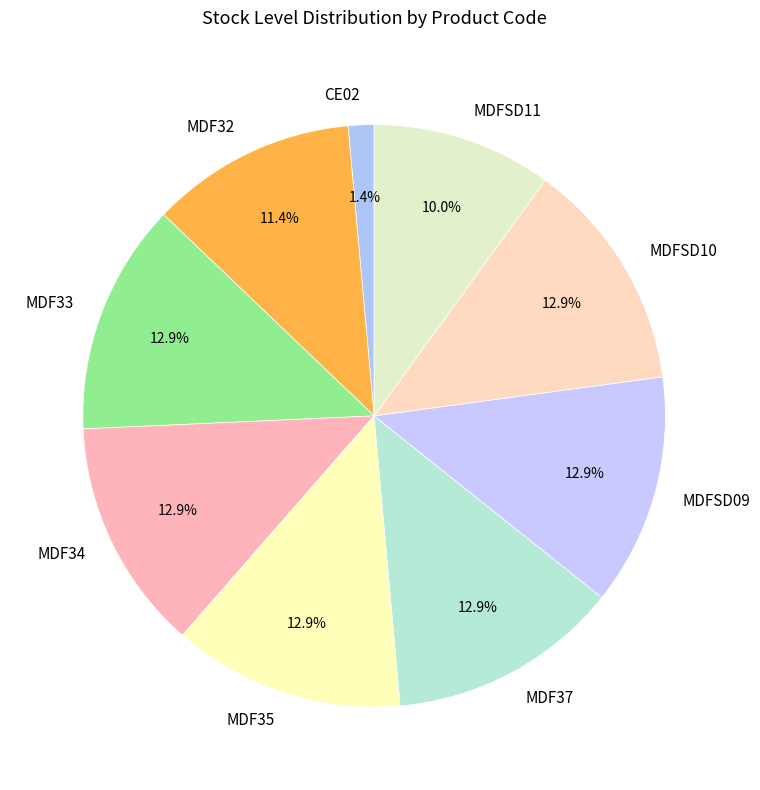

True or false: MDFSD10 accounts for 1% of the total.

False